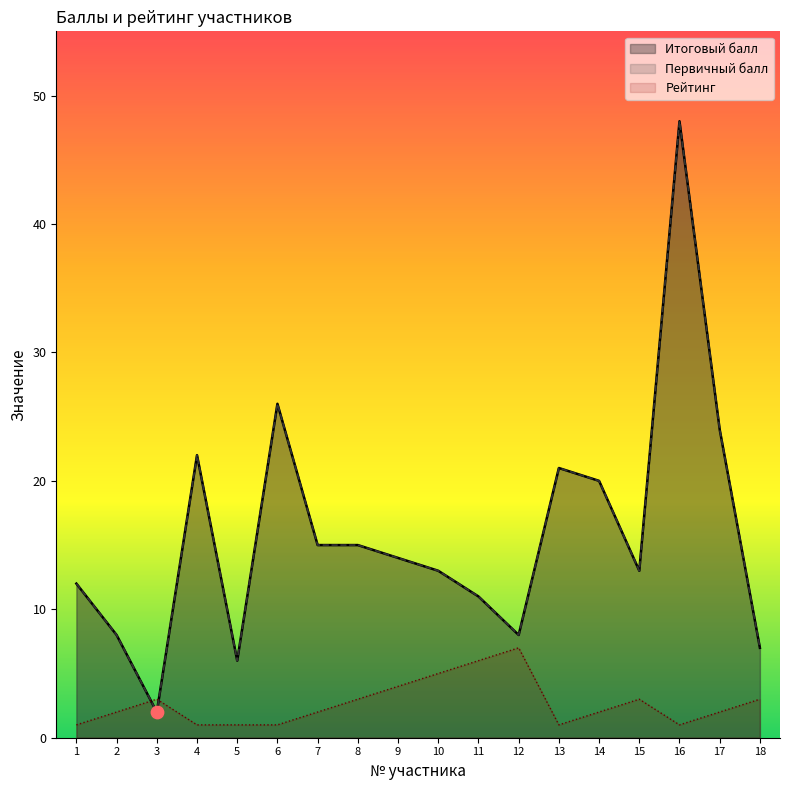

At how many categories does at least one series exceed 15?

6